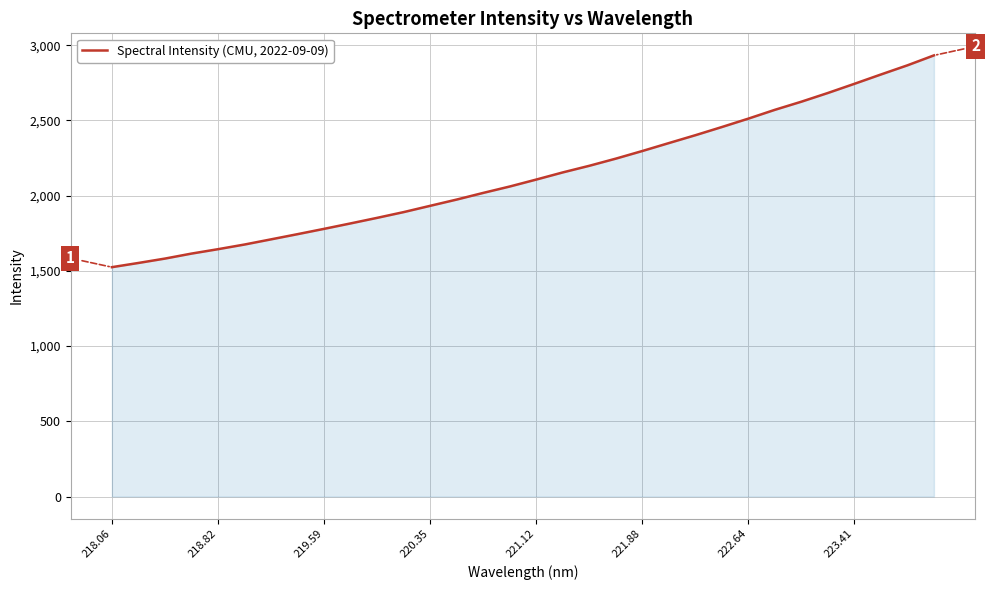

What is the difference between the maximum and minimum values?

1407.7